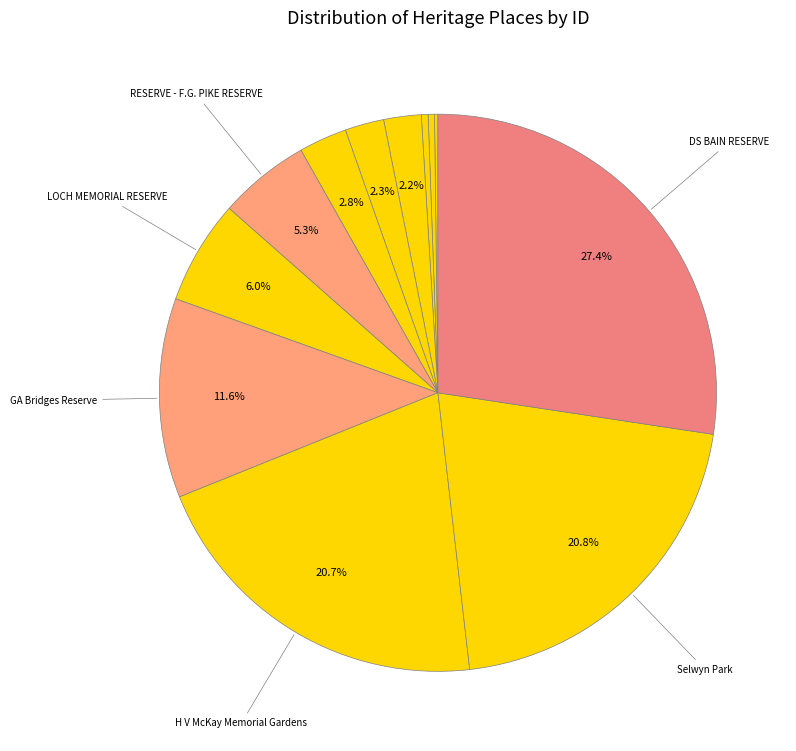

How many segments does this pie chart have?

12